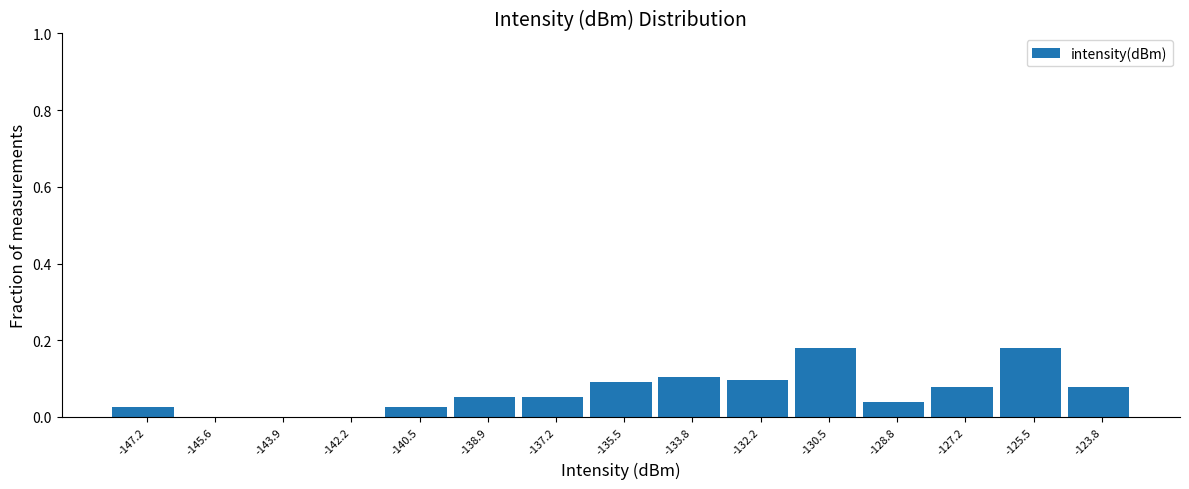

Reading left to right, list every bar in this chart as the range it spans on the x-axis followed by its height. Neither the bar edges nor the heights are printed on the chart, so give them approximately, as read against the axes.

-148.0 to -146.4: 0.02
-146.4 to -144.8: 0
-144.8 to -143.0: 0
-143.0 to -141.4: 0
-141.4 to -139.8: 0.02
-139.8 to -138.0: 0.06
-138.0 to -136.4: 0.06
-136.4 to -134.6: 0.10
-134.6 to -133.0: 0.10
-133.0 to -131.4: 0.10
-131.4 to -129.6: 0.18
-129.6 to -128.0: 0.04
-128.0 to -126.4: 0.08
-126.4 to -124.6: 0.18
-124.6 to -123.0: 0.08